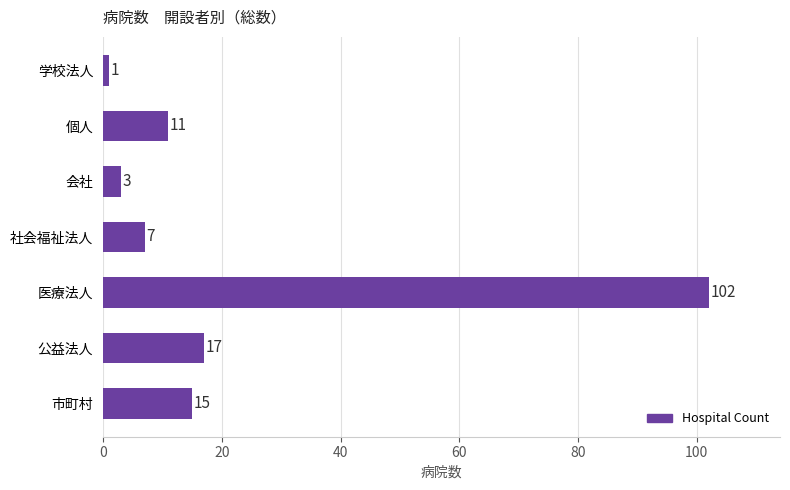

What is the sum of all values?

156